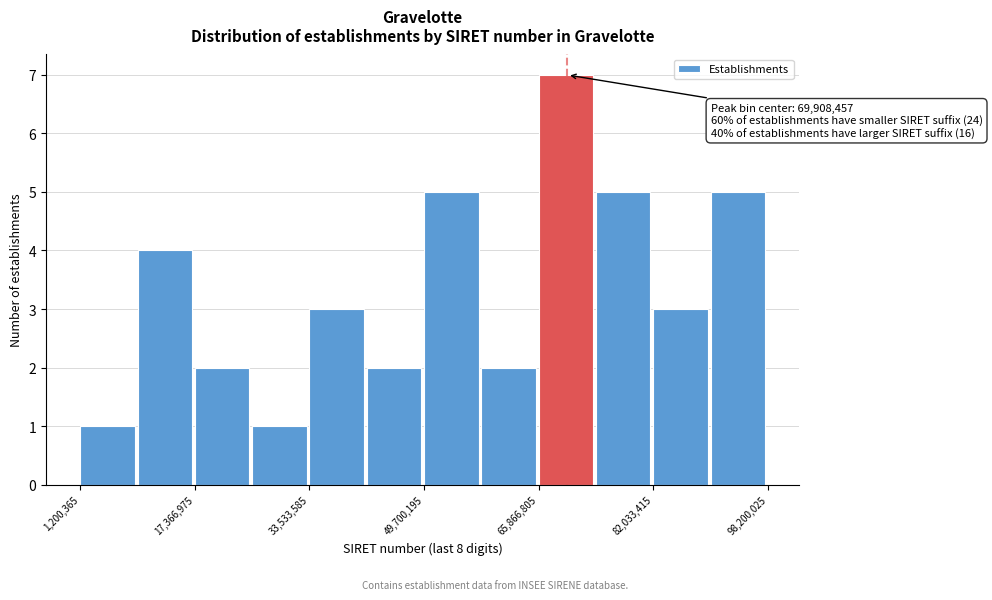

Which range on the x-axis has the tallest bar?

66000000 to 74000000